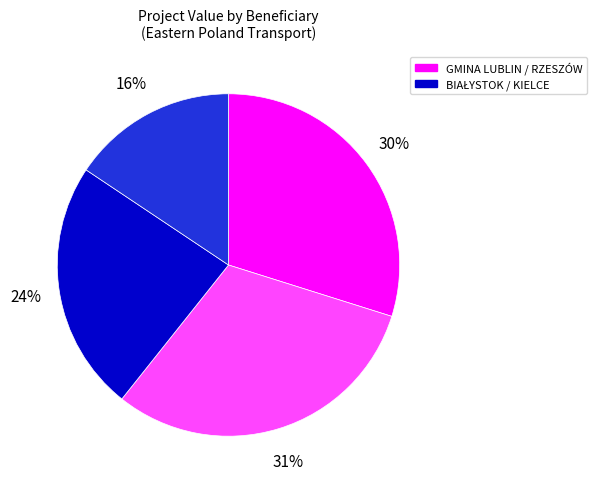

Does any single category account for the majority?

No